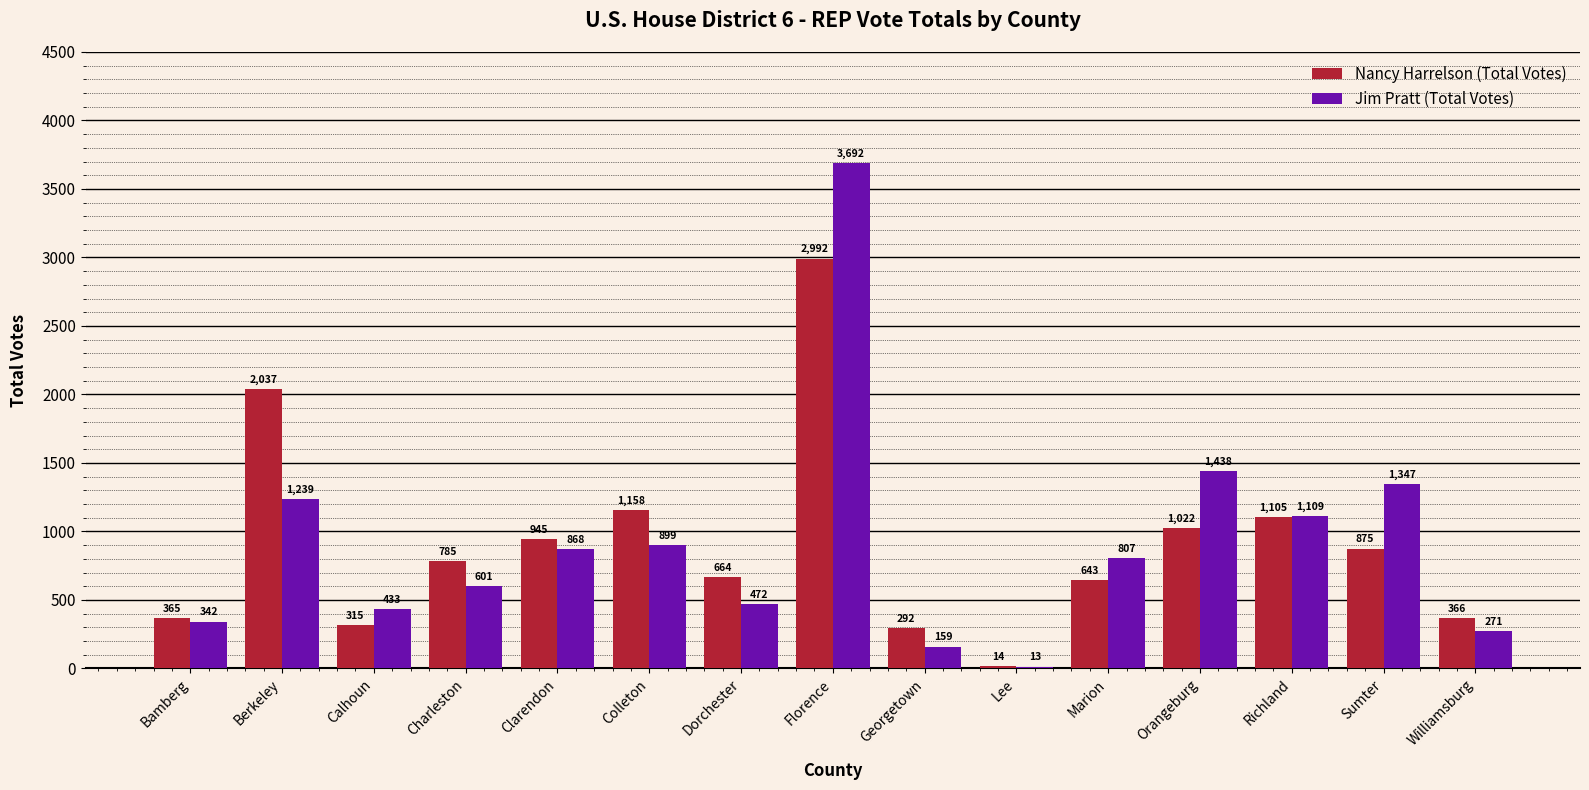

Reading right to left, list all the values displayed in this chart.

Nancy Harrelson (Total Votes): Williamsburg=366	Sumter=875	Richland=1105	Orangeburg=1022	Marion=643	Lee=14	Georgetown=292	Florence=2992	Dorchester=664	Colleton=1158	Clarendon=945	Charleston=785	Calhoun=315	Berkeley=2037	Bamberg=365
Jim Pratt (Total Votes): Williamsburg=271	Sumter=1347	Richland=1109	Orangeburg=1438	Marion=807	Lee=13	Georgetown=159	Florence=3692	Dorchester=472	Colleton=899	Clarendon=868	Charleston=601	Calhoun=433	Berkeley=1239	Bamberg=342